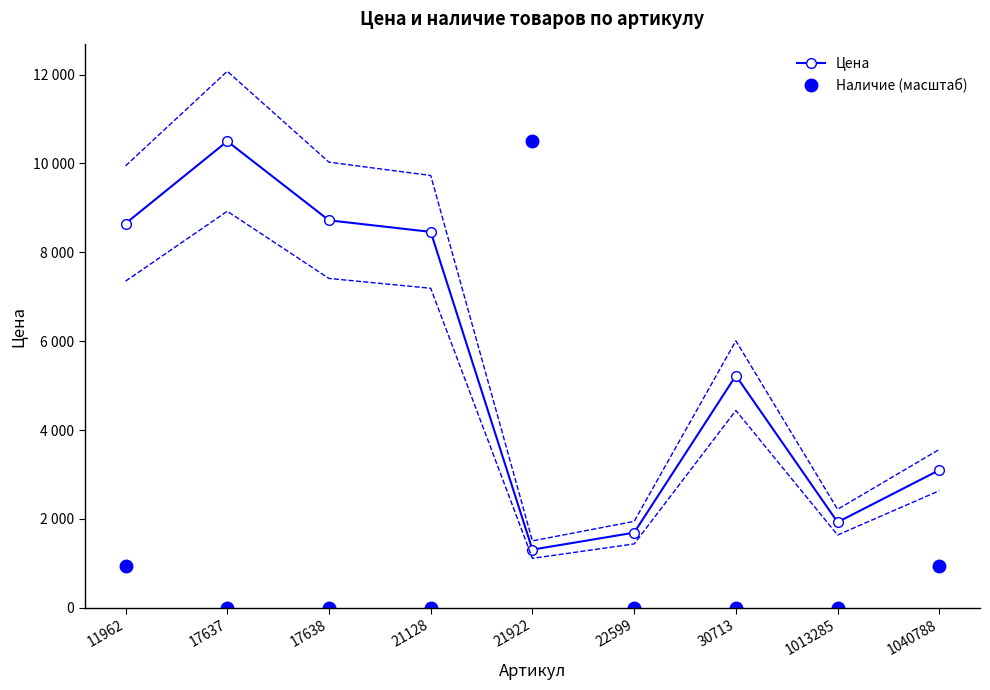

What is the value of the Цена point at the 2nd from the left?

10499.0